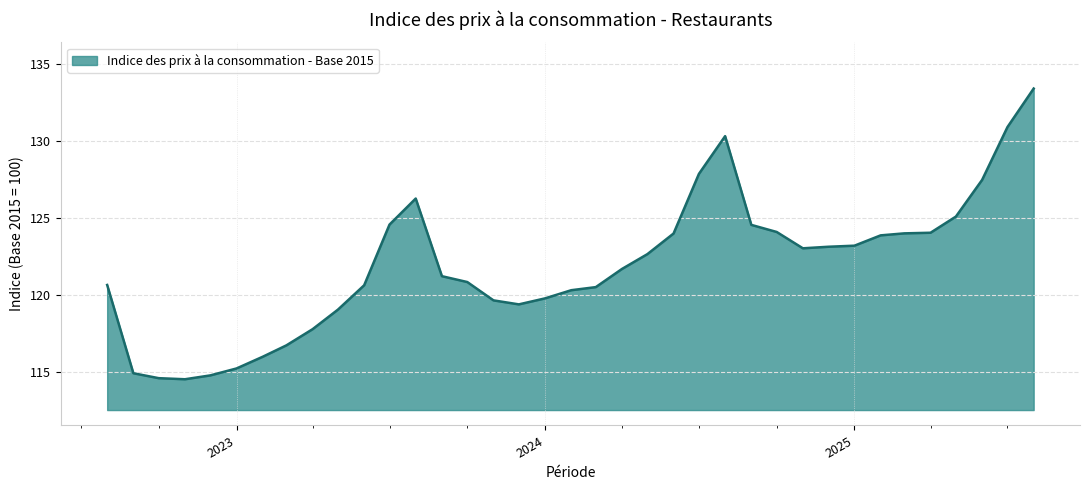

What is the difference between the maximum and minimum values?

18.9